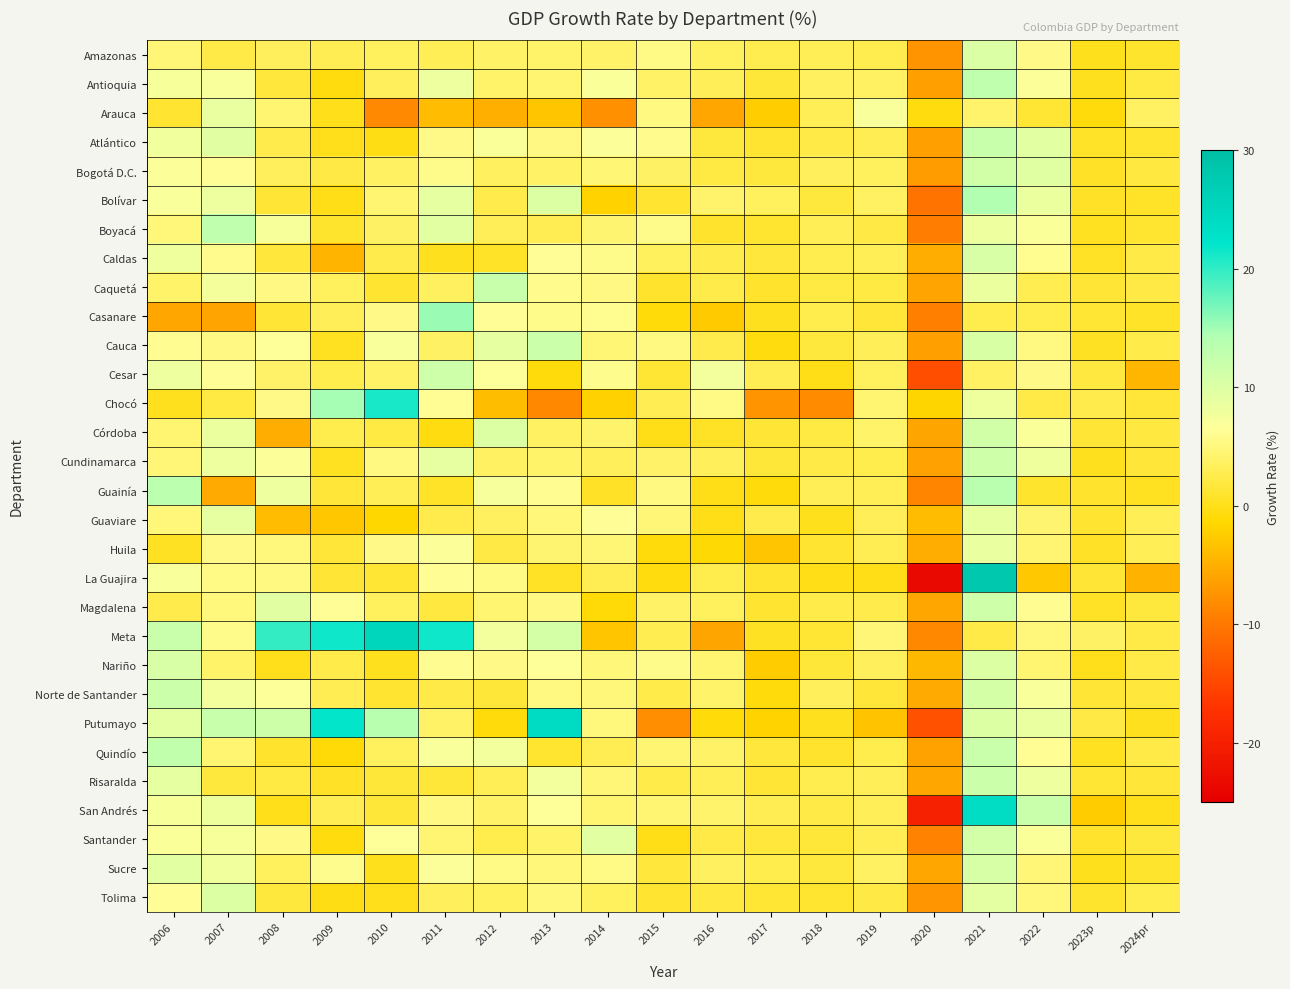

Reading left to right, what are all the values shown in this chart?

Amazonas: 2006=4.7	2007=2.3	2008=3.3	2009=2.8	2010=3.5	2011=3.0	2012=3.9	2013=4.1	2014=3.9	2015=5.5	2016=3.4	2017=2.6	2018=3.0	2019=2.7	2020=-7.5	2021=10.1	2022=5.6	2023p=0.1	2024pr=0.9
Antioquia: 2006=7.2	2007=7.0	2008=1.7	2009=-0.6	2010=3.3	2011=8.2	2012=4.0	2013=4.4	2014=6.8	2015=3.9	2016=3.1	2017=1.6	2018=3.5	2019=3.6	2020=-6.5	2021=13.0	2022=6.6	2023p=0.2	2024pr=2.0
Arauca: 2006=1.1	2007=8.5	2008=4.4	2009=-0.2	2010=-8.4	2011=-3.9	2012=-5.1	2013=-3.1	2014=-7.8	2015=5.2	2016=-5.8	2017=-2.4	2018=3.0	2019=7.1	2020=-0.6	2021=4.2	2022=1.3	2023p=-0.7	2024pr=3.7
Atlántico: 2006=7.9	2007=9.4	2008=2.5	2009=-0.0	2010=-0.4	2011=5.6	2012=6.9	2013=5.3	2014=6.7	2015=5.8	2016=1.8	2017=1.2	2018=2.3	2019=2.9	2020=-6.4	2021=12.2	2022=9.3	2023p=0.7	2024pr=1.0
Bogotá D.C.: 2006=6.6	2007=6.3	2008=3.3	2009=2.1	2010=3.6	2011=5.7	2012=3.5	2013=3.9	2014=4.6	2015=3.8	2016=2.0	2017=1.8	2018=3.3	2019=3.5	2020=-6.7	2021=11.0	2022=9.6	2023p=0.6	2024pr=1.9
Bolívar: 2006=6.9	2007=8.2	2008=1.3	2009=-0.2	2010=4.4	2011=9.0	2012=2.5	2013=9.9	2014=-2.0	2015=1.1	2016=4.2	2017=3.4	2018=1.8	2019=3.6	2020=-10.5	2021=14.3	2022=8.5	2023p=0.6	2024pr=0.7
Boyacá: 2006=4.8	2007=12.9	2008=7.2	2009=0.9	2010=3.7	2011=9.4	2012=3.1	2013=2.9	2014=4.3	2015=5.6	2016=0.8	2017=1.0	2018=2.9	2019=2.1	2020=-9.4	2021=8.3	2022=6.7	2023p=0.3	2024pr=1.0
Caldas: 2006=7.9	2007=5.8	2008=1.7	2009=-4.6	2010=2.4	2011=0.2	2012=0.8	2013=6.4	2014=5.6	2015=3.4	2016=2.5	2017=1.7	2018=2.7	2019=3.0	2020=-5.1	2021=10.4	2022=6.0	2023p=0.5	2024pr=2.2
Caquetá: 2006=4.1	2007=7.5	2008=5.3	2009=3.4	2010=1.2	2011=3.5	2012=12.0	2013=5.8	2014=5.3	2015=0.8	2016=2.3	2017=0.8	2018=2.1	2019=2.0	2020=-6.1	2021=8.4	2022=2.8	2023p=1.4	2024pr=2.1
Casanare: 2006=-5.8	2007=-6.1	2008=1.4	2009=3.1	2010=5.6	2011=15.3	2012=6.4	2013=5.6	2014=6.0	2015=-0.9	2016=-2.8	2017=0.2	2018=2.5	2019=1.5	2020=-9.3	2021=2.6	2022=2.6	2023p=1.3	2024pr=0.7
Cauca: 2006=6.1	2007=5.3	2008=6.5	2009=0.3	2010=7.0	2011=3.8	2012=9.0	2013=11.6	2014=4.6	2015=5.2	2016=2.4	2017=-0.7	2018=1.8	2019=3.1	2020=-6.5	2021=10.3	2022=5.3	2023p=0.4	2024pr=2.4
Cesar: 2006=8.3	2007=6.3	2008=3.9	2009=2.5	2010=3.8	2011=11.4	2012=6.4	2013=-0.8	2014=5.9	2015=1.2	2016=7.6	2017=2.8	2018=-0.2	2019=3.5	2020=-14.3	2021=3.6	2022=5.5	2023p=1.9	2024pr=-4.4
Chocó: 2006=0.2	2007=2.0	2008=5.6	2009=14.8	2010=21.0	2011=6.3	2012=-3.8	2013=-8.5	2014=-2.1	2015=2.9	2016=5.4	2017=-7.5	2018=-8.1	2019=4.3	2020=-1.8	2021=8.1	2022=2.2	2023p=2.5	2024pr=1.5
Córdoba: 2006=4.4	2007=8.4	2008=-5.2	2009=2.6	2010=2.0	2011=-0.5	2012=9.8	2013=3.6	2014=4.1	2015=-0.2	2016=0.5	2017=1.4	2018=2.0	2019=4.1	2020=-6.0	2021=11.1	2022=6.8	2023p=1.3	2024pr=1.9
Cundinamarca: 2006=4.7	2007=8.3	2008=6.6	2009=0.3	2010=5.3	2011=8.8	2012=3.6	2013=4.0	2014=3.2	2015=3.9	2016=3.2	2017=1.6	2018=2.3	2019=2.6	2020=-6.3	2021=11.3	2022=7.9	2023p=0.2	2024pr=1.4
Guainía: 2006=13.3	2007=-5.5	2008=8.3	2009=1.5	2010=3.0	2011=0.7	2012=7.2	2013=6.1	2014=0.6	2015=5.3	2016=-0.3	2017=-0.7	2018=2.9	2019=3.0	2020=-8.8	2021=13.4	2022=1.0	2023p=0.9	2024pr=0.3
Guaviare: 2006=4.8	2007=8.8	2008=-3.9	2009=-2.9	2010=-1.5	2011=2.4	2012=3.6	2013=4.9	2014=6.3	2015=4.7	2016=-0.2	2017=2.5	2018=0.1	2019=3.1	2020=-3.9	2021=8.7	2022=4.2	2023p=1.2	2024pr=3.0
Huila: 2006=0.4	2007=5.6	2008=5.0	2009=1.4	2010=5.6	2011=6.7	2012=2.1	2013=4.2	2014=4.5	2015=-0.8	2016=-1.2	2017=-3.1	2018=1.2	2019=2.9	2020=-5.2	2021=8.6	2022=4.5	2023p=0.7	2024pr=3.0
La Guajira: 2006=7.0	2007=5.4	2008=5.3	2009=1.4	2010=1.2	2011=6.2	2012=5.4	2013=0.5	2014=2.8	2015=-0.6	2016=2.6	2017=1.2	2018=-0.2	2019=-0.2	2020=-23.6	2021=28.1	2022=-2.9	2023p=1.4	2024pr=-4.8
Magdalena: 2006=2.4	2007=5.0	2008=9.4	2009=6.3	2010=3.5	2011=1.9	2012=4.4	2013=5.3	2014=-1.1	2015=3.8	2016=3.4	2017=1.1	2018=2.4	2019=2.5	2020=-5.8	2021=11.4	2022=6.1	2023p=0.5	2024pr=1.8
Meta: 2006=11.9	2007=5.7	2008=19.8	2009=21.5	2010=25.2	2011=21.5	2012=7.6	2013=10.8	2014=-3.1	2015=2.8	2016=-5.9	2017=0.4	2018=1.3	2019=4.7	2020=-8.5	2021=2.2	2022=4.9	2023p=3.8	2024pr=2.3
Nariño: 2006=10.4	2007=4.1	2008=-0.1	2009=2.3	2010=0.2	2011=6.1	2012=5.6	2013=6.4	2014=4.8	2015=5.7	2016=4.3	2017=-2.5	2018=1.6	2019=3.3	2020=-4.2	2021=9.8	2022=4.4	2023p=0.0	2024pr=2.2
Norte de Santander: 2006=11.6	2007=7.6	2008=6.5	2009=2.9	2010=1.1	2011=2.2	2012=1.6	2013=5.2	2014=4.8	2015=2.3	2016=4.0	2017=-0.8	2018=3.1	2019=1.5	2020=-5.5	2021=10.8	2022=7.0	2023p=1.3	2024pr=1.7
Putumayo: 2006=9.1	2007=12.2	2008=11.5	2009=22.0	2010=13.6	2011=3.8	2012=-0.7	2013=23.9	2014=5.0	2015=-7.9	2016=-0.9	2017=-1.8	2018=0.2	2019=-3.2	2020=-14.0	2021=9.9	2022=8.6	2023p=2.2	2024pr=0.2
Quindío: 2006=12.6	2007=4.4	2008=0.8	2009=-1.1	2010=3.5	2011=6.9	2012=7.6	2013=1.1	2014=2.9	2015=4.5	2016=3.8	2017=1.7	2018=0.8	2019=2.6	2020=-6.2	2021=11.9	2022=6.2	2023p=0.3	2024pr=2.2
Risaralda: 2006=8.9	2007=1.8	2008=2.0	2009=0.6	2010=1.6	2011=1.5	2012=2.9	2013=7.6	2014=4.7	2015=2.3	2016=2.9	2017=1.3	2018=2.6	2019=3.1	2020=-5.9	2021=11.7	2022=8.3	2023p=1.3	2024pr=1.5
San Andrés: 2006=7.2	2007=8.2	2008=-0.2	2009=2.9	2010=1.6	2011=5.3	2012=4.0	2013=6.5	2014=4.4	2015=4.5	2016=4.1	2017=2.9	2018=2.2	2019=3.1	2020=-19.8	2021=23.7	2022=11.9	2023p=-2.5	2024pr=-0.0
Santander: 2006=6.7	2007=7.2	2008=5.5	2009=-0.6	2010=6.4	2011=4.4	2012=2.6	2013=4.0	2014=9.3	2015=-0.3	2016=2.3	2017=1.7	2018=1.6	2019=2.9	2020=-8.9	2021=11.0	2022=6.8	2023p=0.8	2024pr=1.8
Sucre: 2006=9.3	2007=7.7	2008=3.4	2009=5.9	2010=0.1	2011=6.7	2012=5.4	2013=4.8	2014=5.5	2015=1.7	2016=3.5	2017=2.6	2018=1.8	2019=3.6	2020=-5.8	2021=10.6	2022=4.7	2023p=0.1	2024pr=0.9
Tolima: 2006=6.3	2007=10.0	2008=1.8	2009=-0.3	2010=0.0	2011=3.3	2012=3.4	2013=5.0	2014=3.4	2015=1.2	2016=1.9	2017=1.3	2018=1.0	2019=2.2	2020=-7.4	2021=9.2	2022=4.9	2023p=0.9	2024pr=2.5